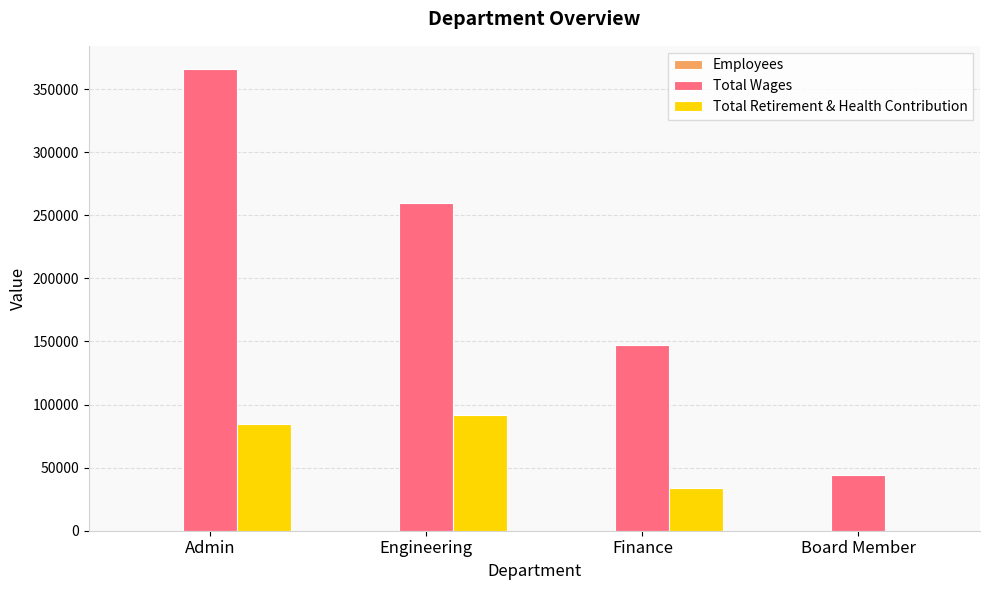

What is the highest value of the Total Retirement & Health Contribution series?

91484